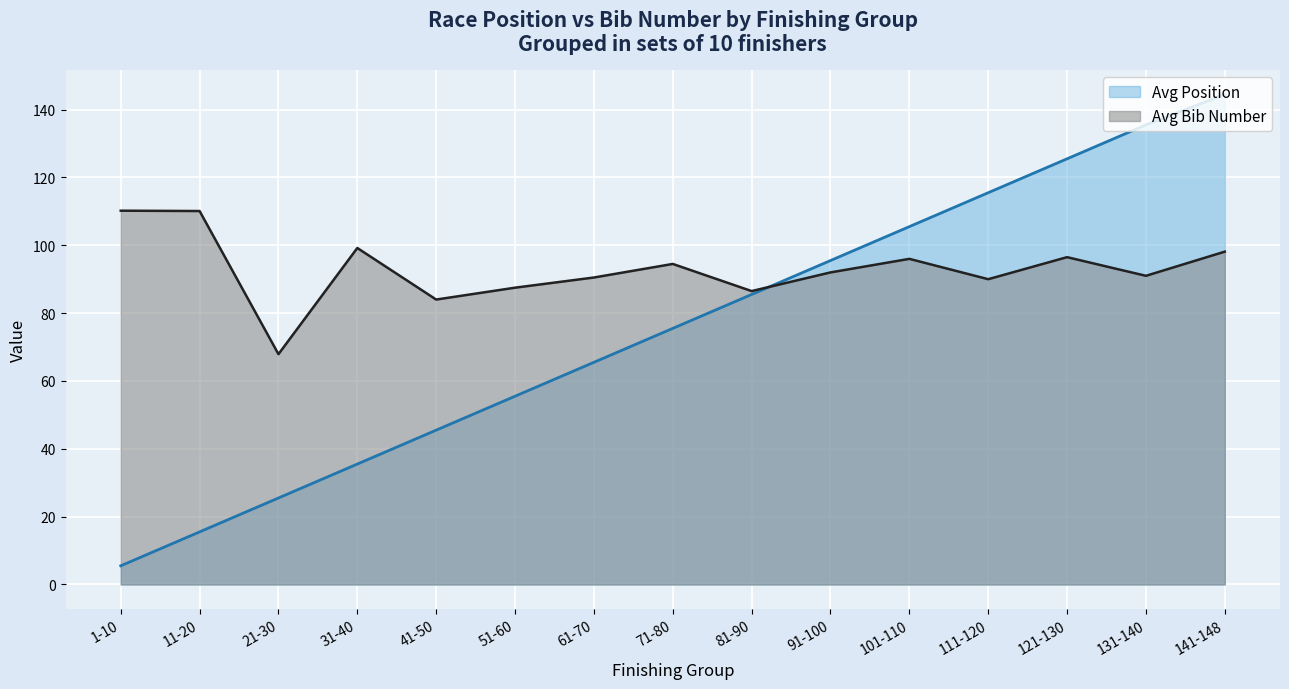

Is it true that Avg Bib Number equals 110.1 at 11-20?

True